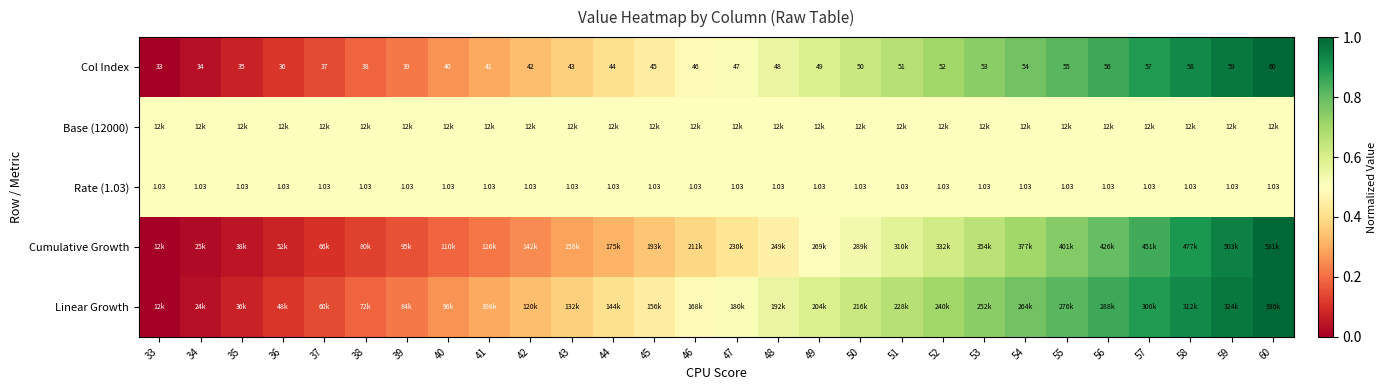

Is it true that Col Index equals 0.9 at 58?

True